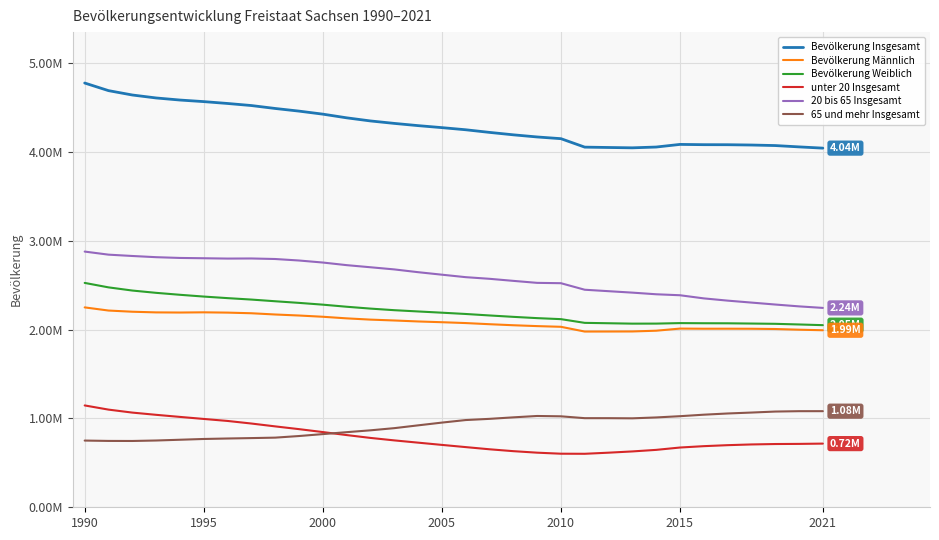

At how many categories does at least one series exceed 678213?

32